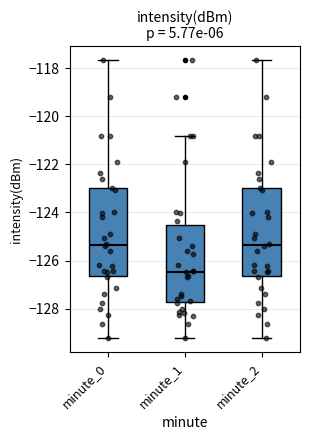

Reading left to right, transcribe this box plot: for each box, give where its median line is, the range the box spans, and where its two whiskers end, as read against the y-axis. The values are not printed on the chart, so give them approximately, as read against the axis.

minute_0: median -125.4, box -126.6 to -123.0, whiskers -129.2 to -117.6
minute_1: median -126.4, box -127.8 to -124.6, whiskers -129.2 to -120.8
minute_2: median -125.4, box -126.6 to -123.0, whiskers -129.2 to -117.6